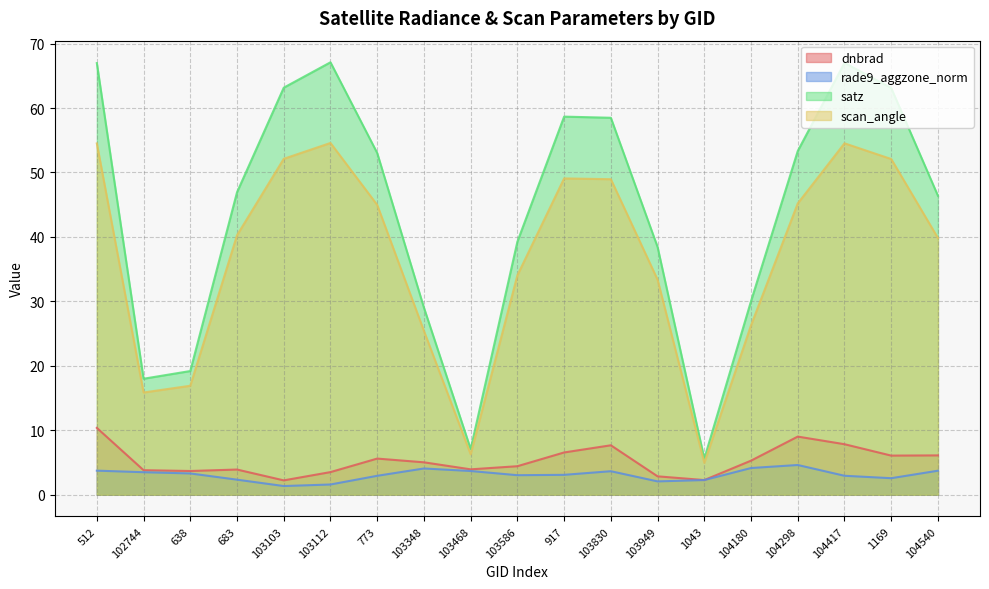

At how many categories does at least one series exceed 60?

5